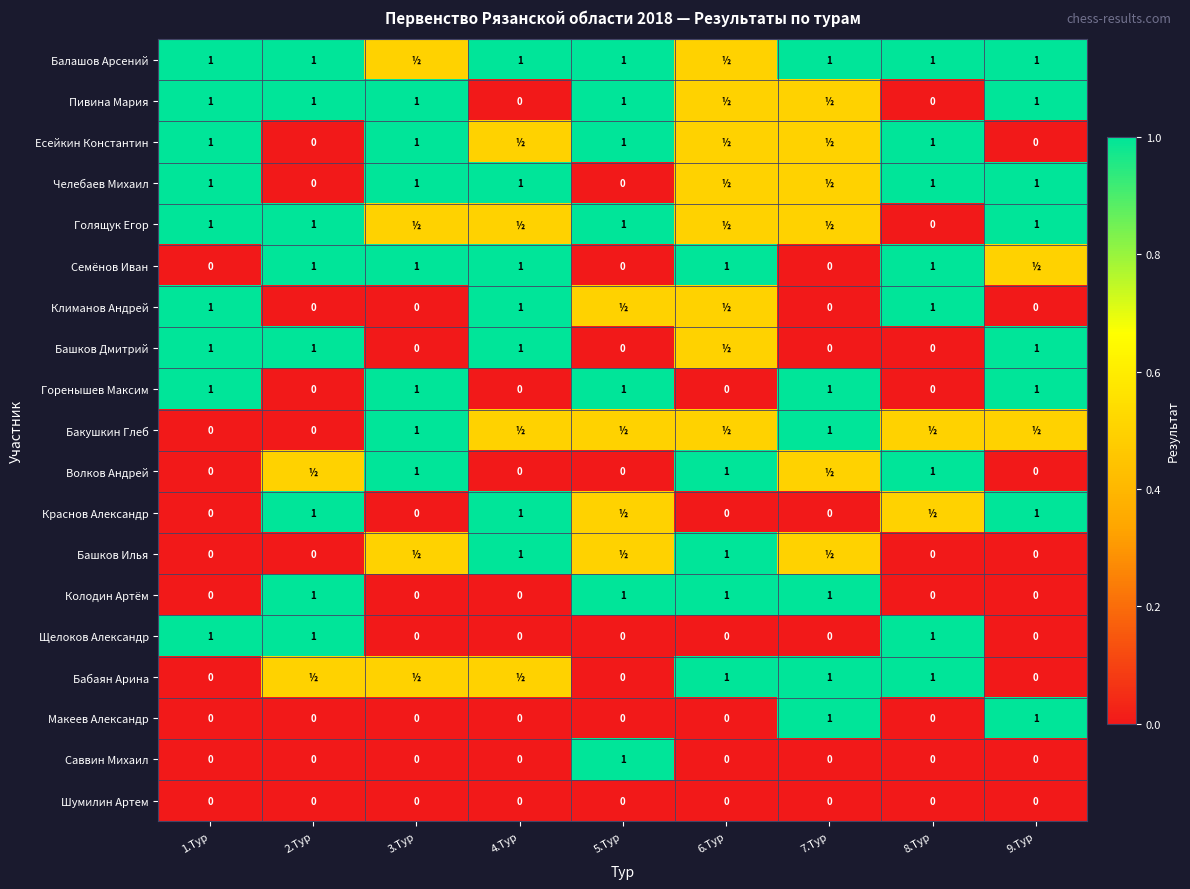

The Пивина Мария series shows 0.3 at 1.Тур. True or false?

False